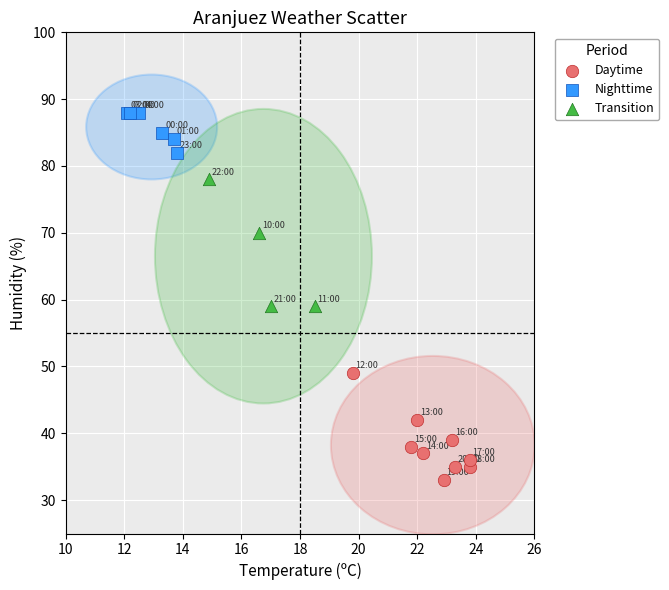

Which series reaches the maximum Y coordinate?

Nighttime